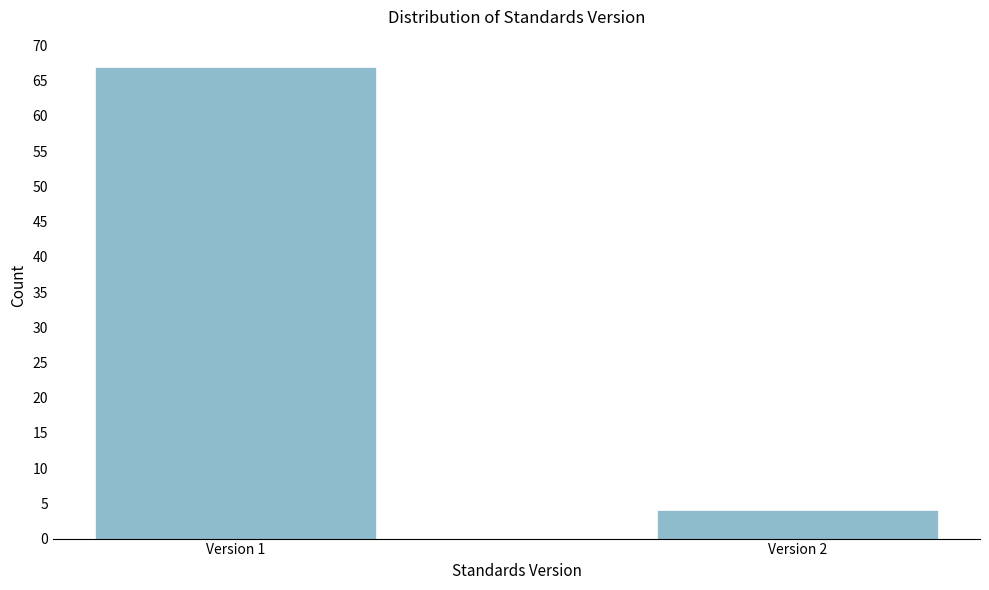

Reading left to right, extract all data points from this chart.

67	4